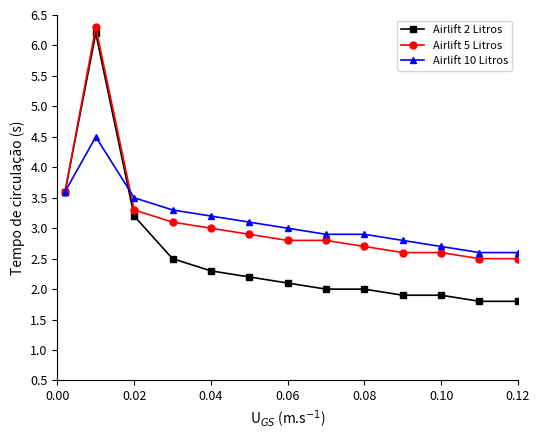

Which series has the widest spread of values?

Airlift 2 Litros